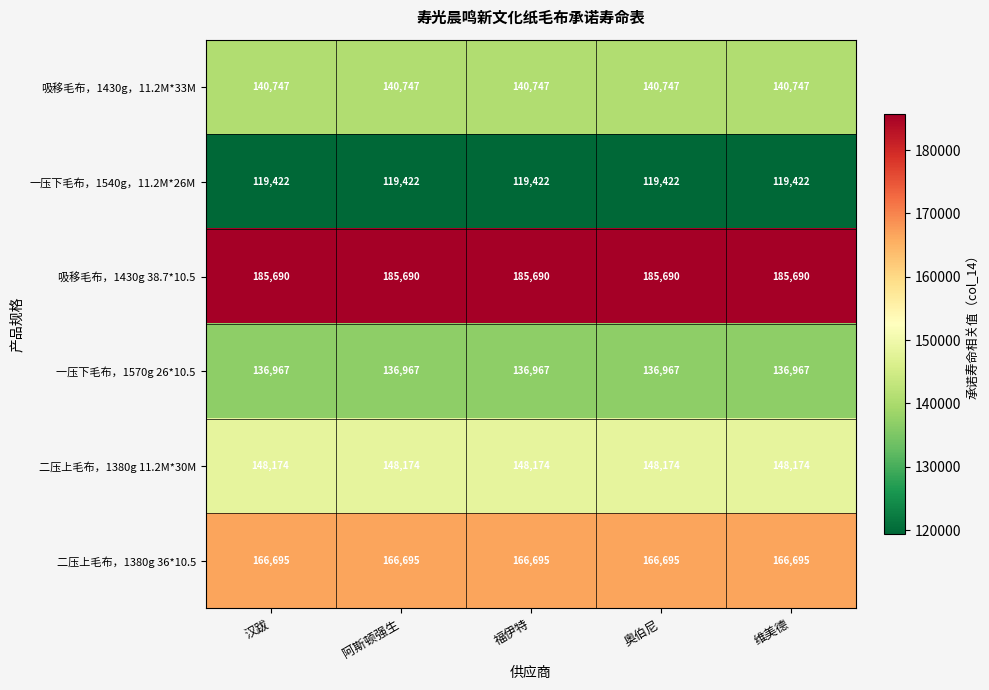

At how many categories does at least one series exceed 135602?

5